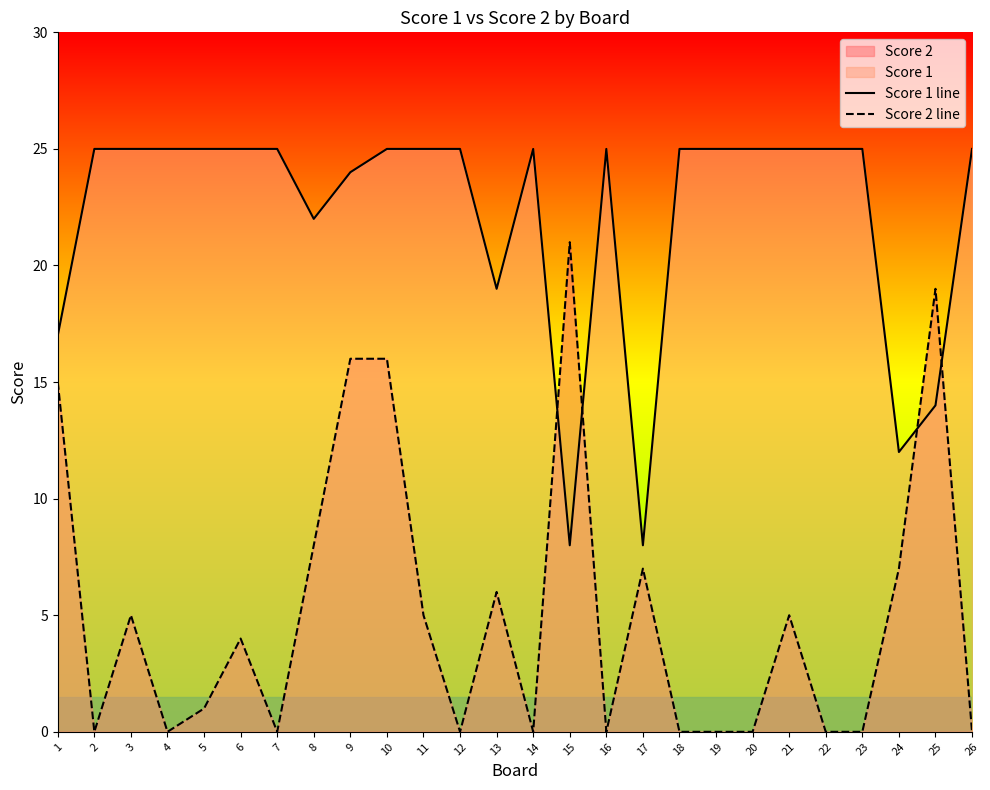

List the labels in order of Score 1 line value, smallest first.

15, 17, 24, 25, 1, 13, 8, 9, 2, 3, 4, 5, 6, 7, 10, 11, 12, 14, 16, 18, 19, 20, 21, 22, 23, 26